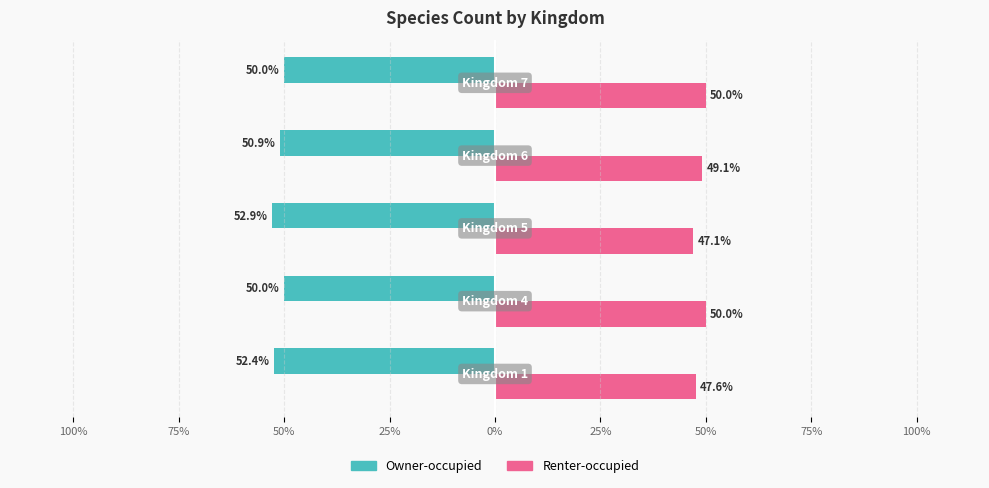

What are all the series names shown in the legend?

Owner-occupied, Renter-occupied